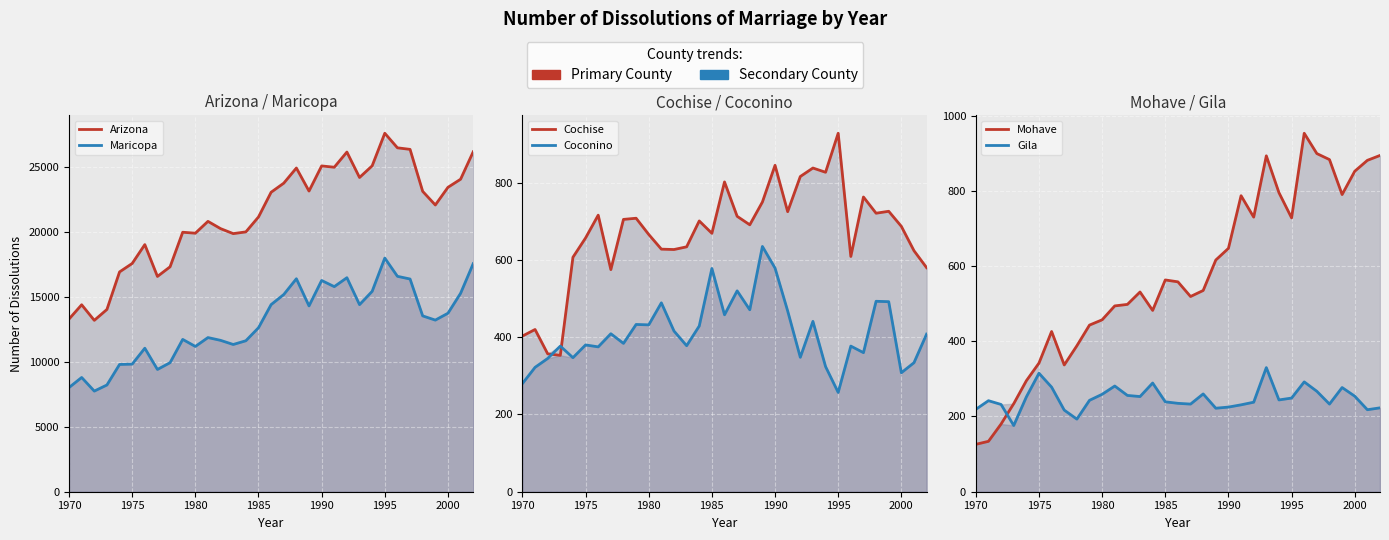

What is the sum of all Arizona values?

704136